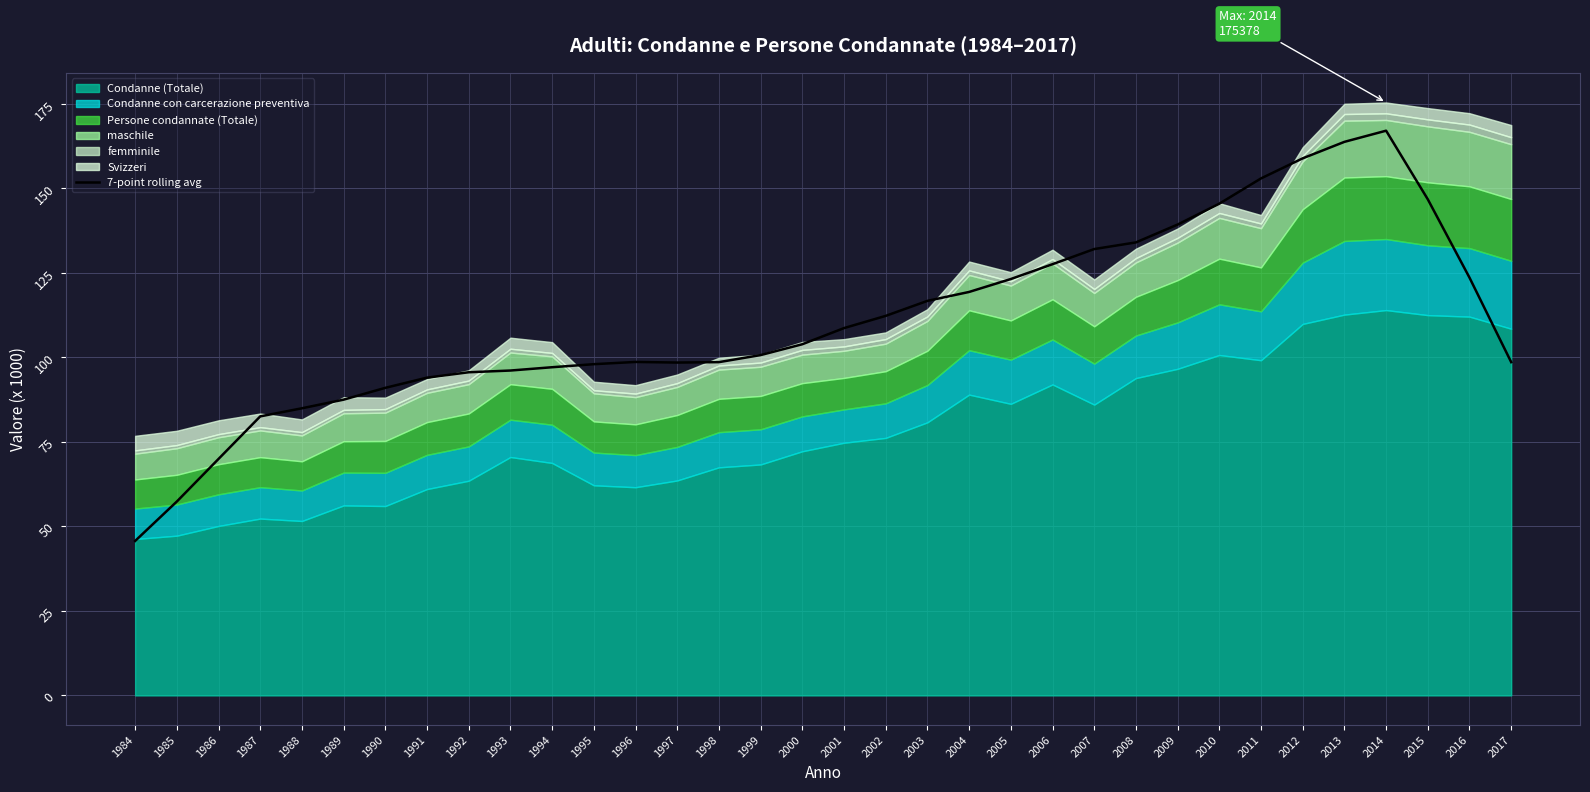

Where is the first local minimum?

1997